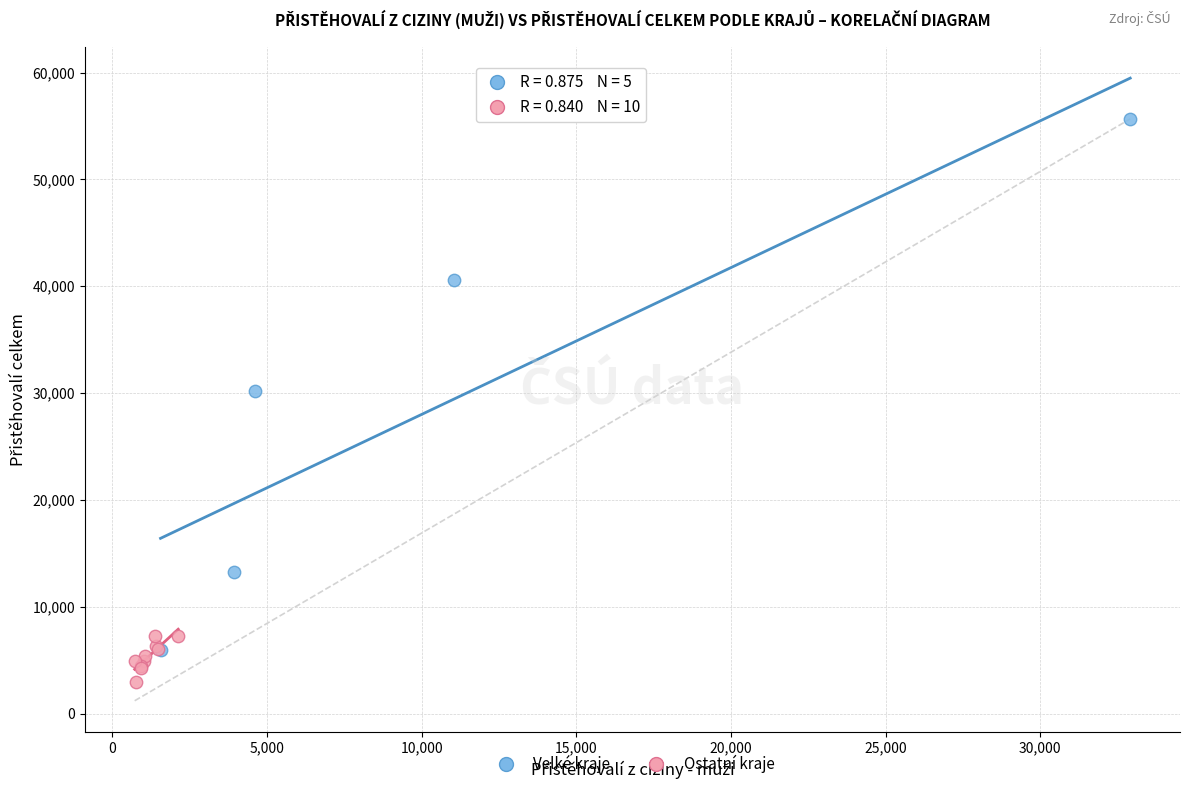

What are all the series names shown in the legend?

Velké kraje, Ostatní kraje